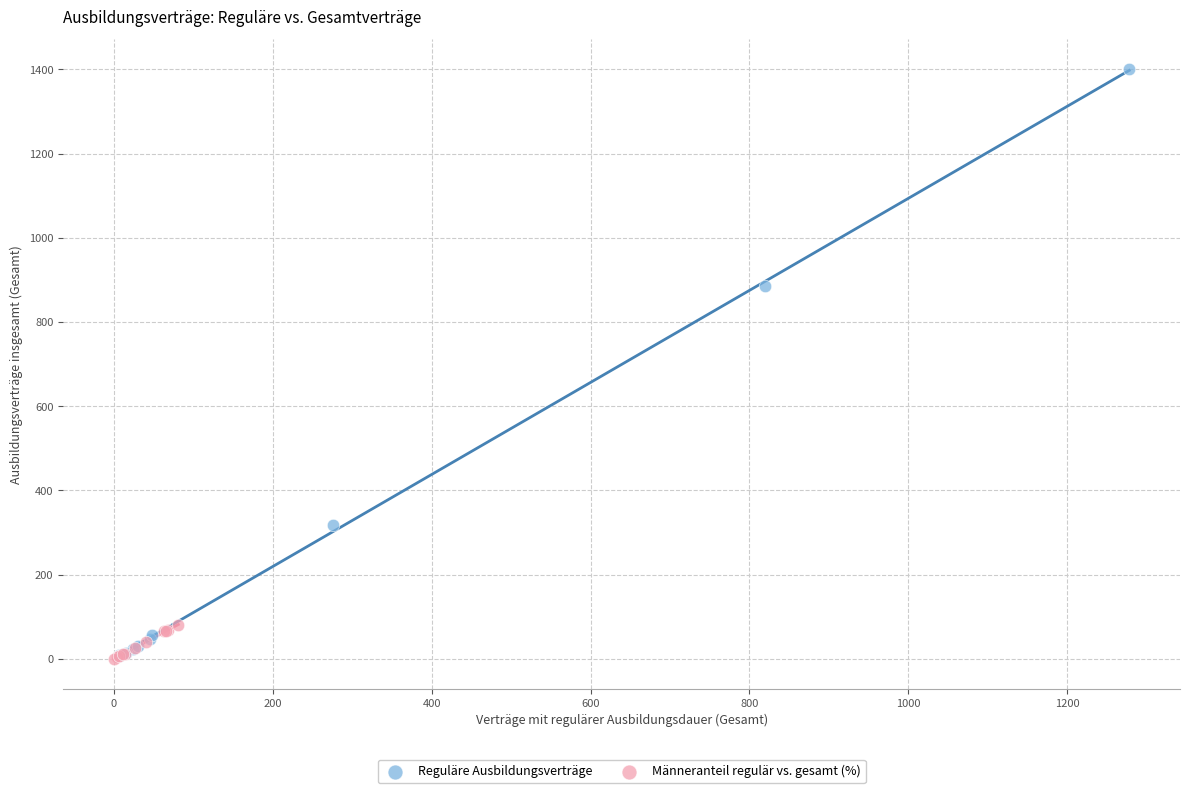

What are all the series names shown in the legend?

Reguläre Ausbildungsverträge, Männeranteil regulär vs. gesamt (%)